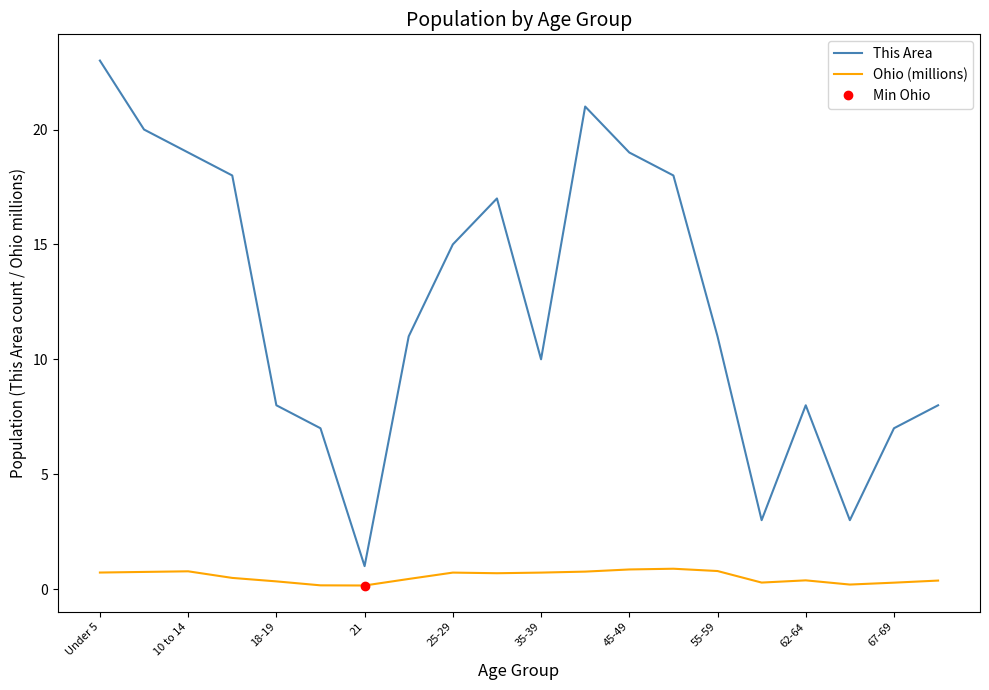

How many lines are shown in the chart?

2